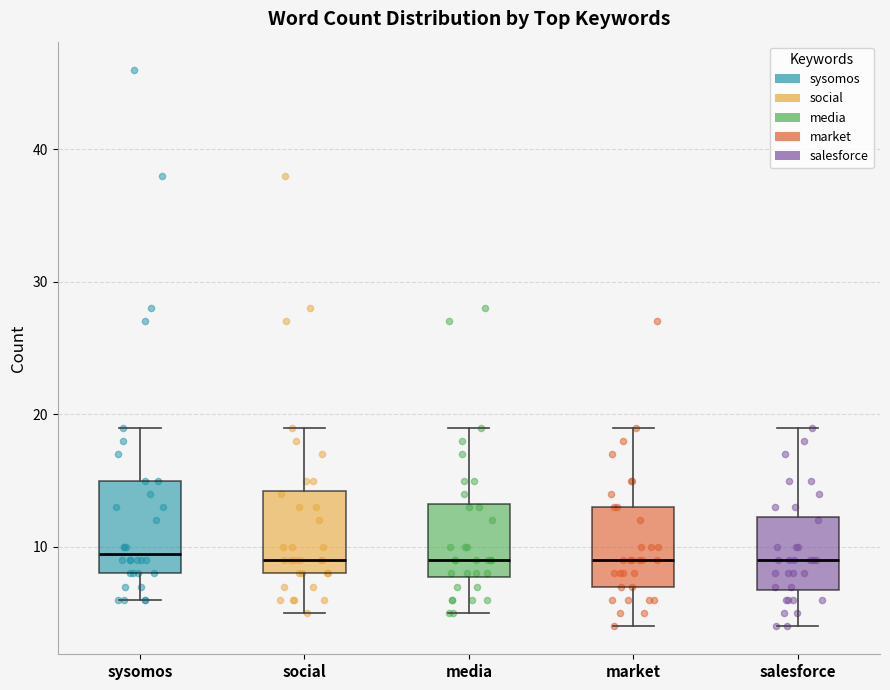

Reading left to right, read every box against the y-axis: the position of its median line, the range the box covers, and the ends of its whiskers. The values are not printed on the chart, so give them approximately, as read against the axis.

sysomos: median 10, box 8 to 15, whiskers 6 to 19
social: median 9, box 8 to 14, whiskers 5 to 19
media: median 9, box 8 to 13, whiskers 5 to 19
market: median 9, box 7 to 13, whiskers 4 to 19
salesforce: median 9, box 7 to 12, whiskers 4 to 19